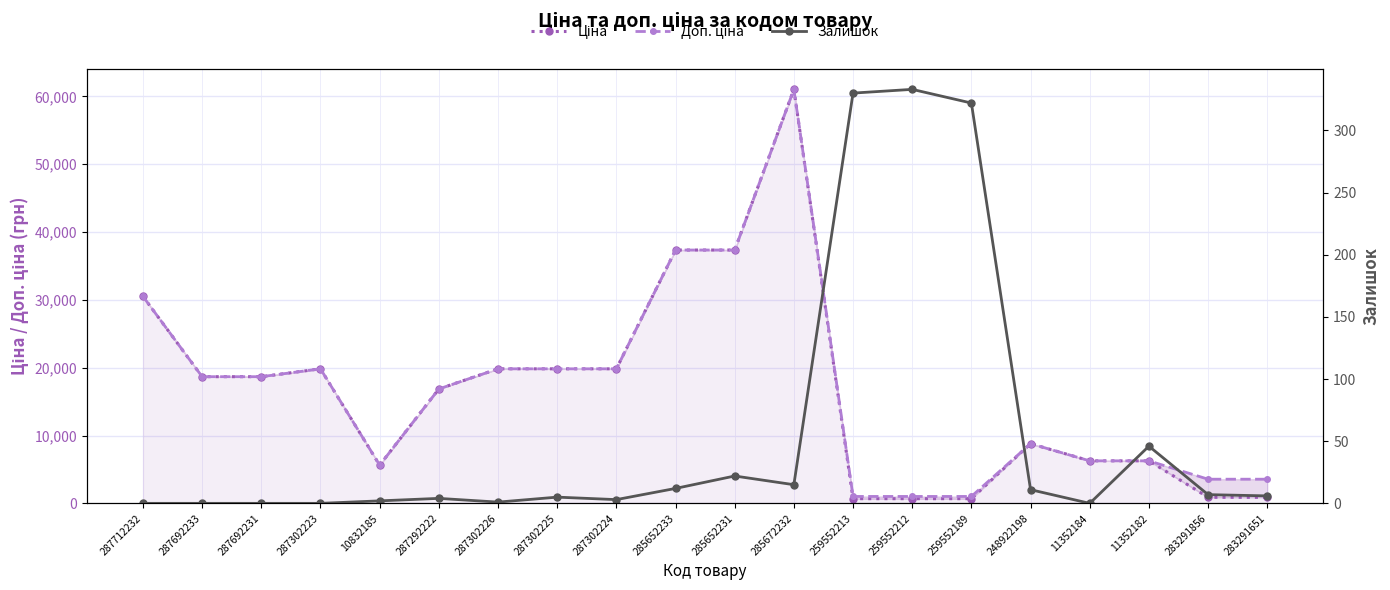

The Доп. ціна series shows 9745.9 at 11352184. True or false?

False